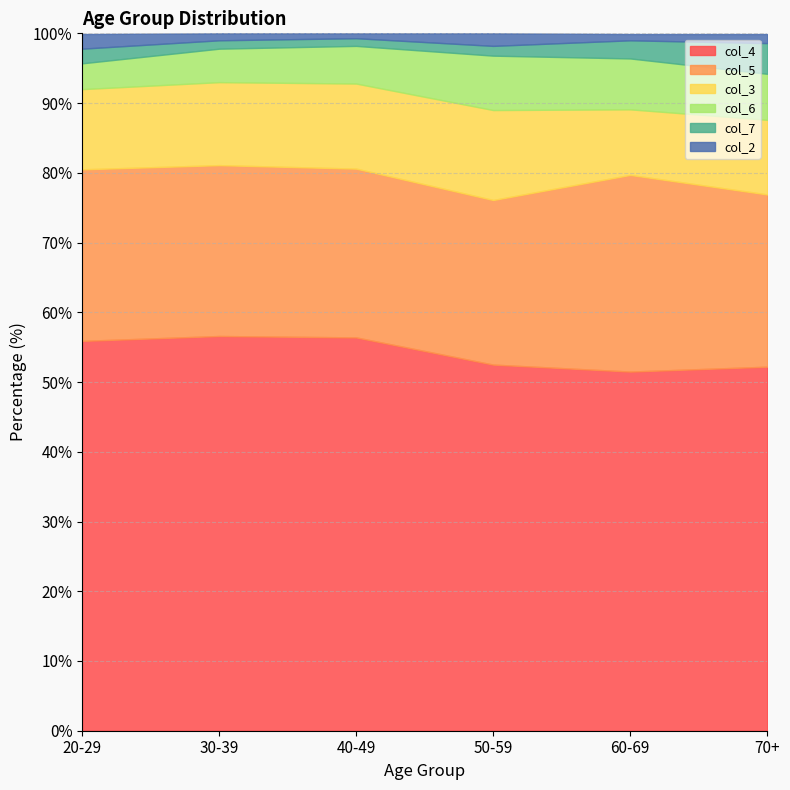

Reading right to left, list all the values displayed in this chart.

col_4: 52.2	51.5	52.5	56.4	56.6	55.9
col_5: 24.7	28.2	23.6	24.2	24.5	24.6
col_3: 10.7	9.4	12.9	12.2	11.9	11.5
col_6: 6.6	7.3	7.8	5.4	4.8	3.7
col_7: 4.4	2.6	1.4	1.1	1.2	2.1
col_2: 1.3	0.9	1.8	0.7	1.0	2.1